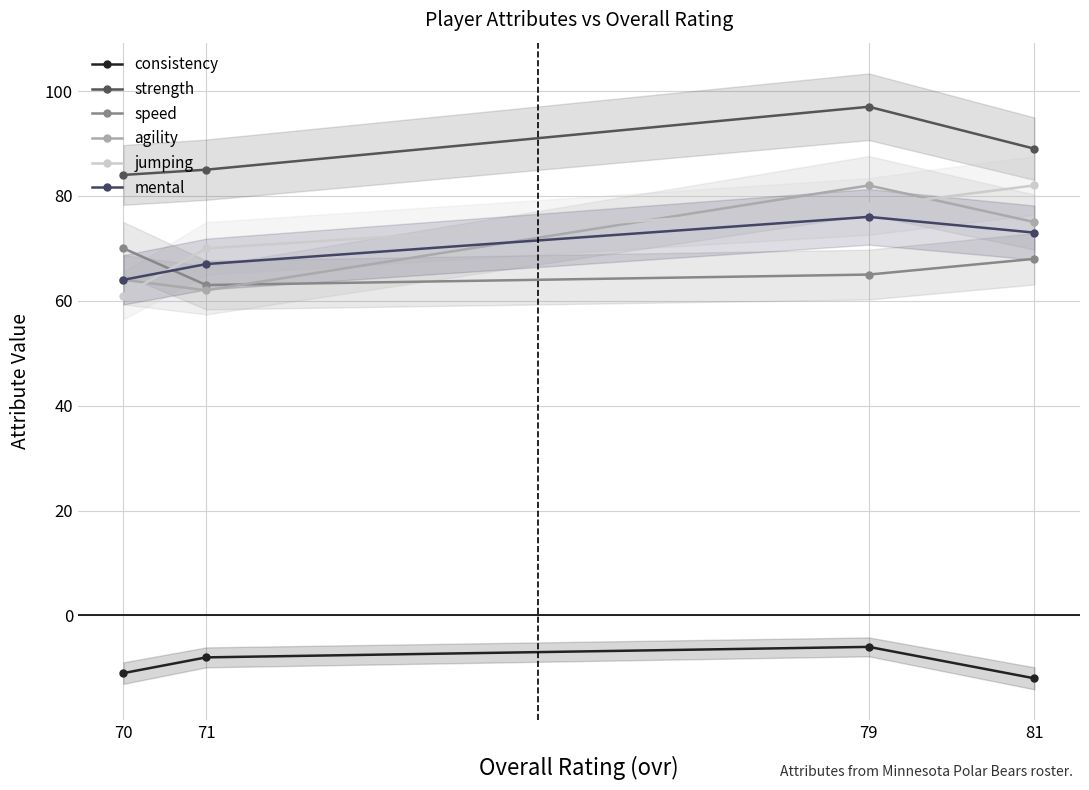

How many data points in agility are less than 75?

2